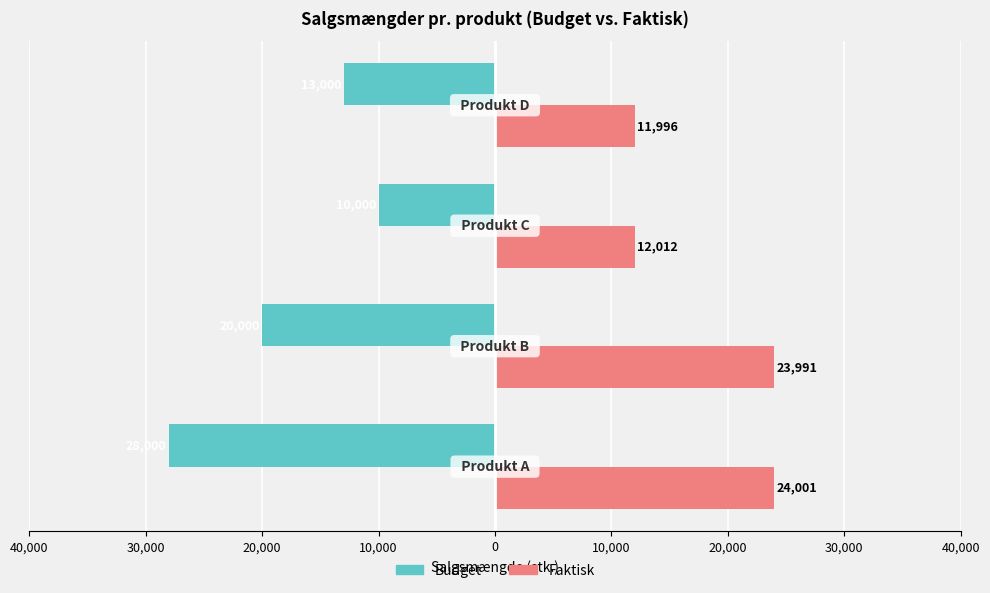

What are all the series names shown in the legend?

Budget, Faktisk